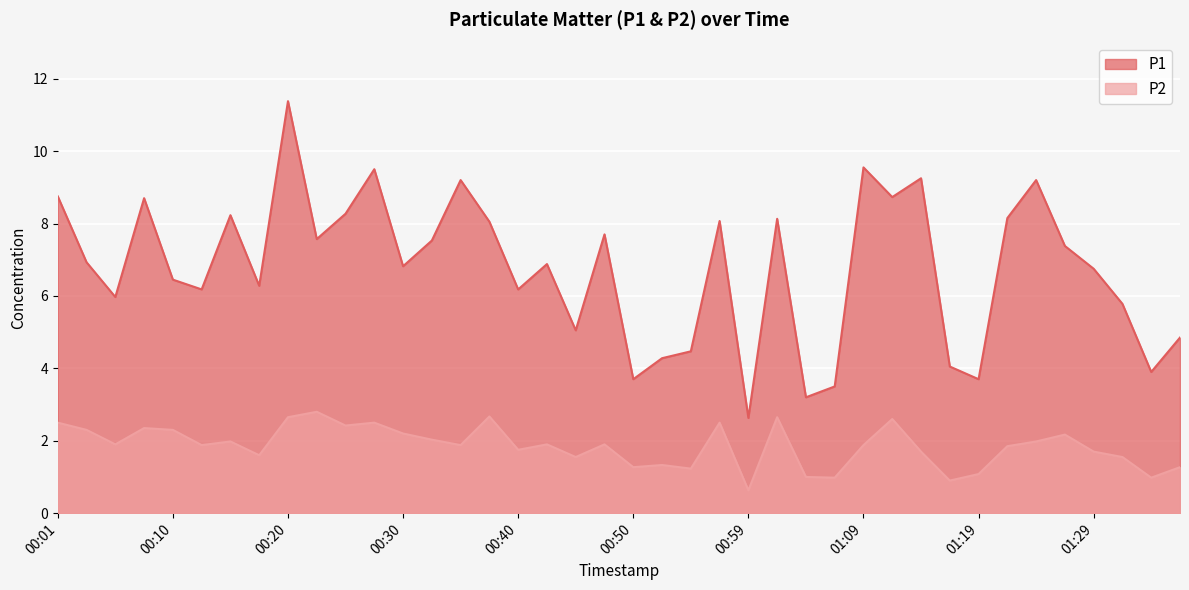

What is the difference between the P2 values at 00:28 and 00:40?

0.8